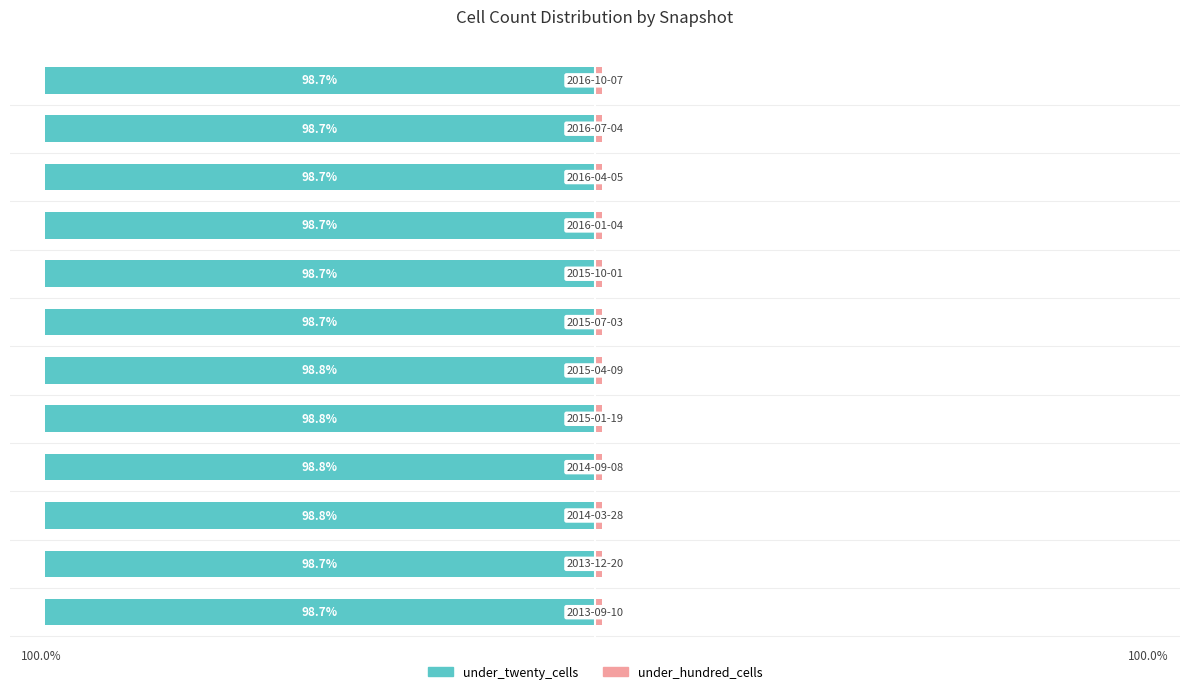

What is the sum of all under_hundred_cells values?

15.1